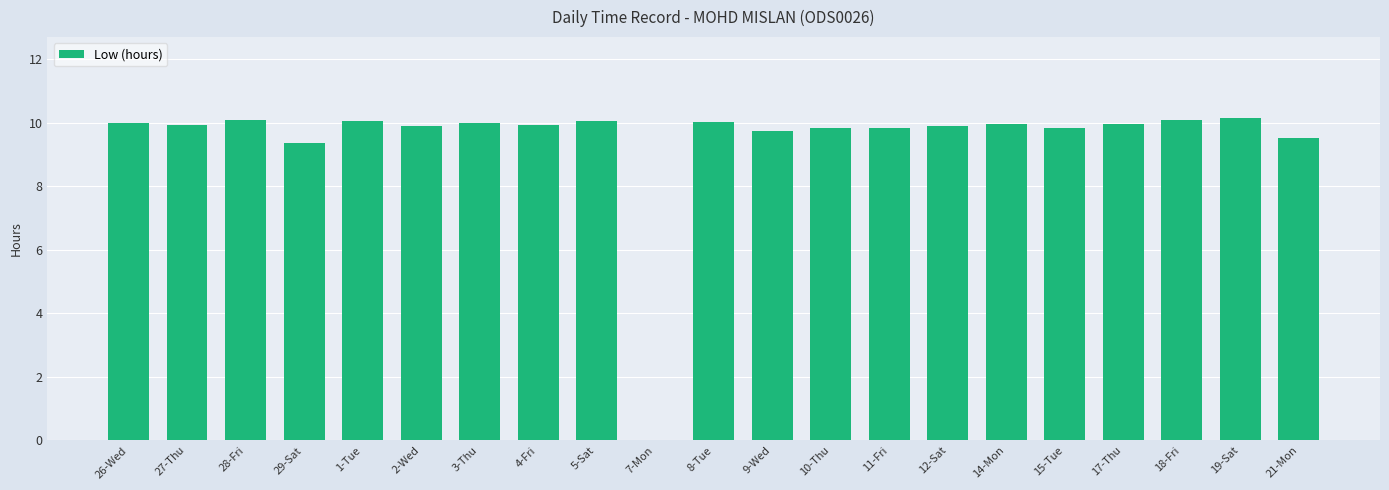

The chart shows a value of 9.9 at 27-Thu. True or false?

True